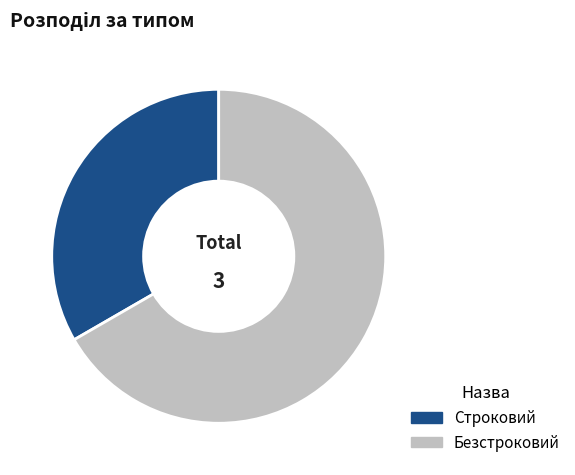

Does Строковий account for over 50% of the chart?

No